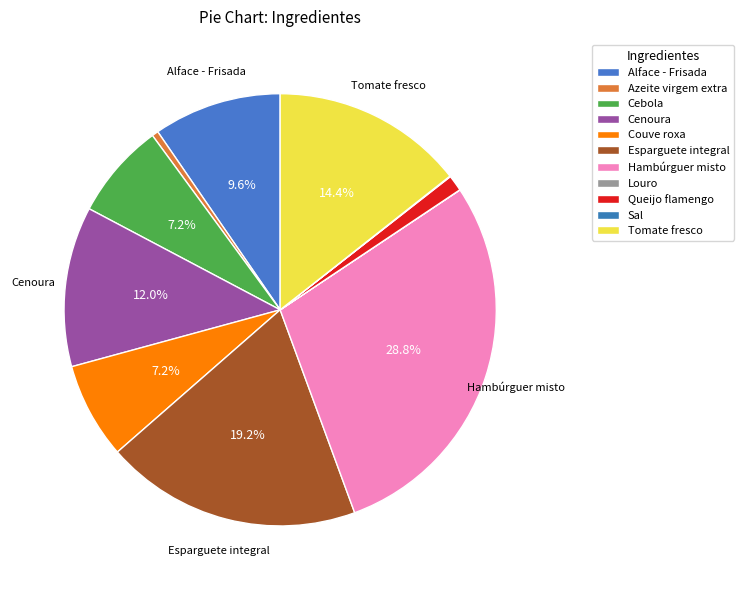

What percentage is NOT represented by Queijo flamengo?

98.8%